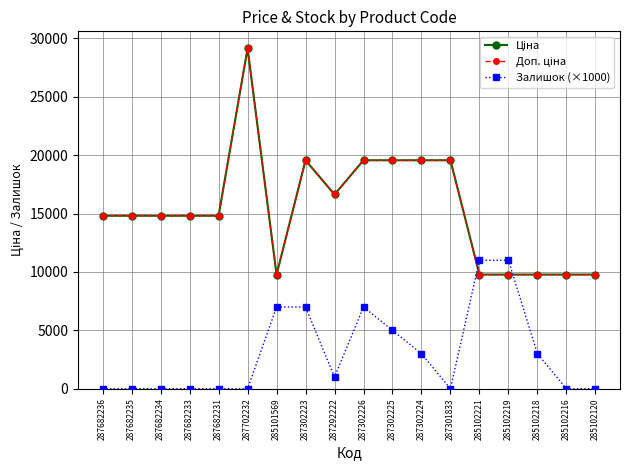

How many interior local valleys does the Доп. ціна series have?

2